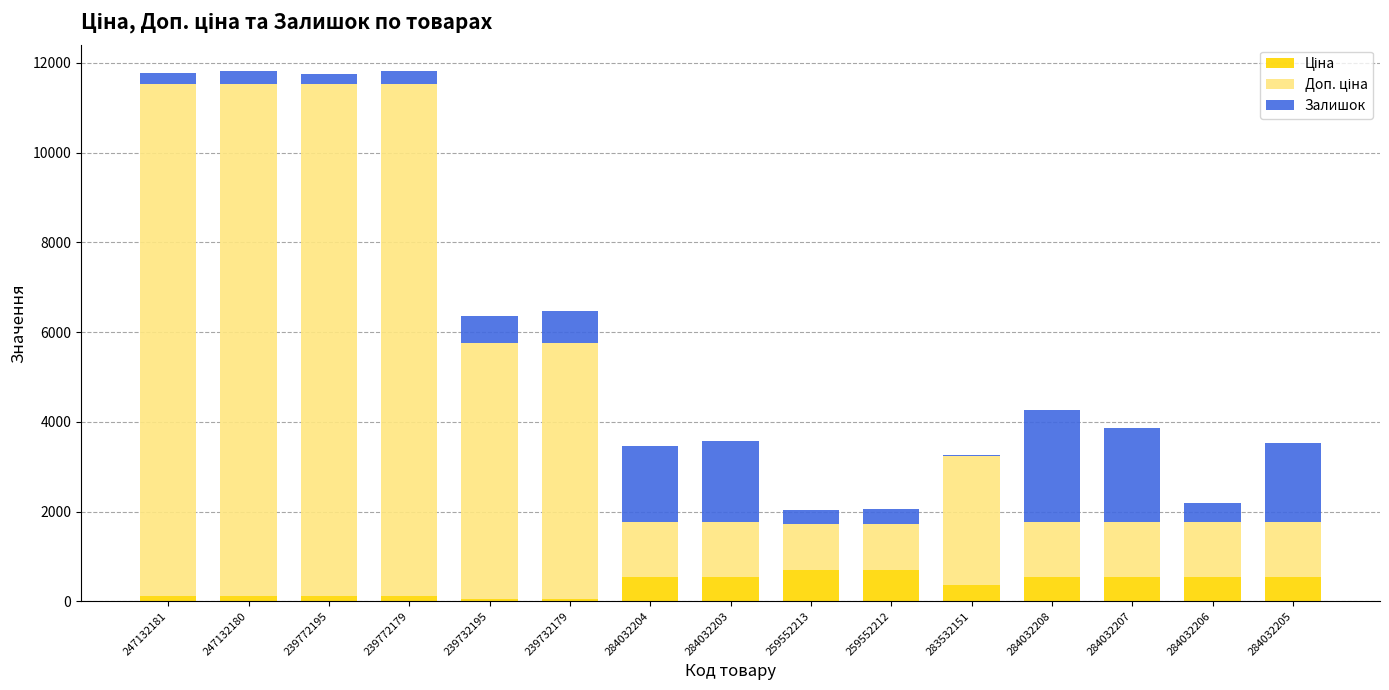

Which series has the widest spread of values?

Доп. ціна